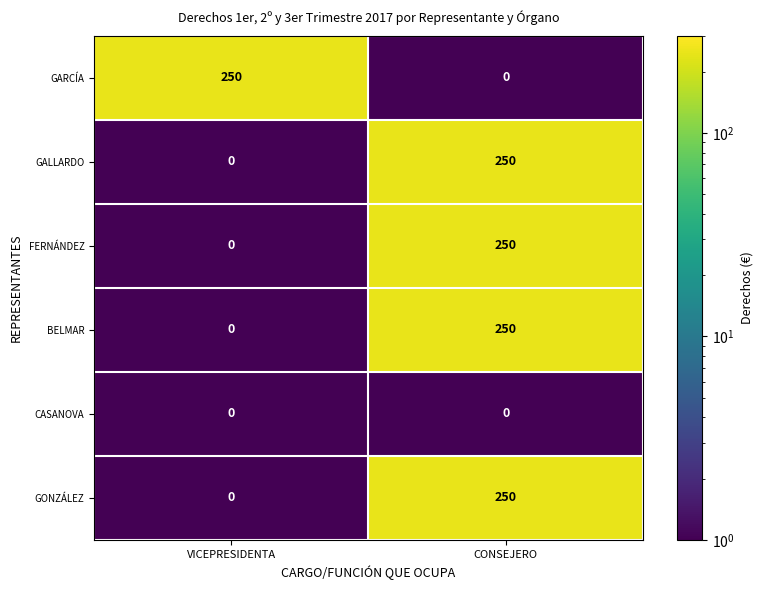

How many series are shown in this chart?

6